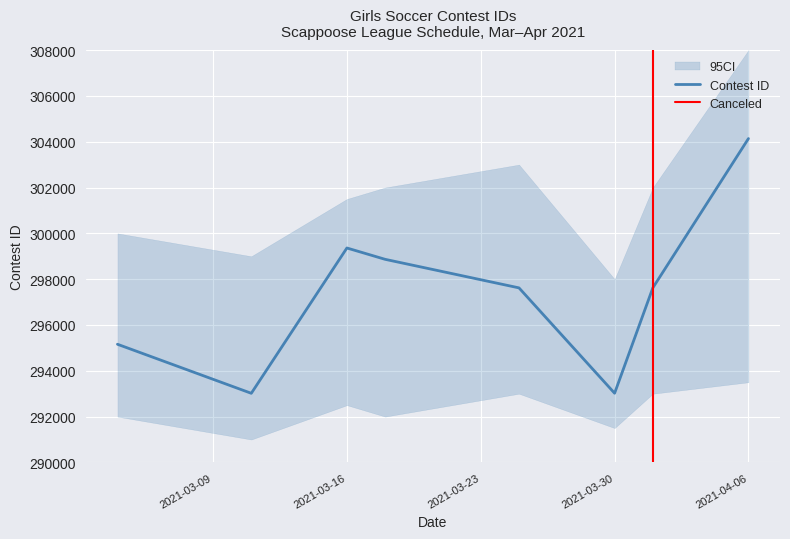

What is the lowest value of the Contest ID series?

293018